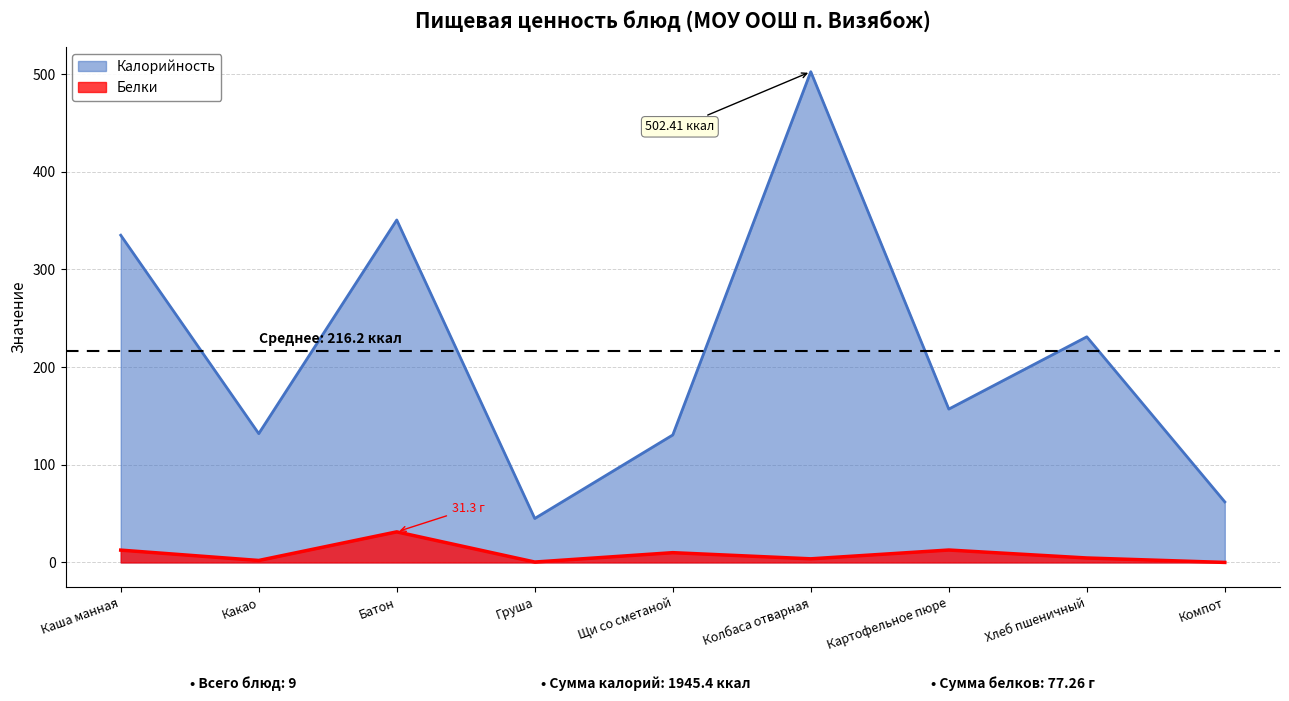

List the series in order of their peak value, highest first.

Калорийность, Белки